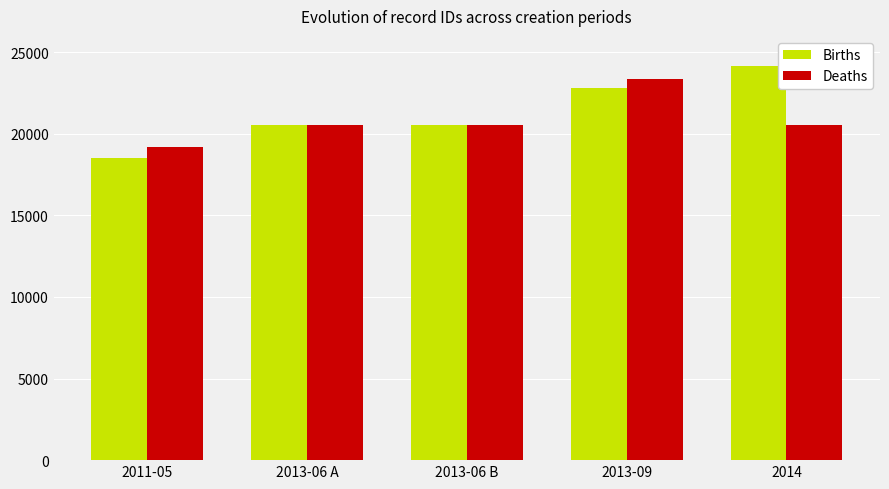

List the series in order of their peak value, lowest first.

Deaths, Births